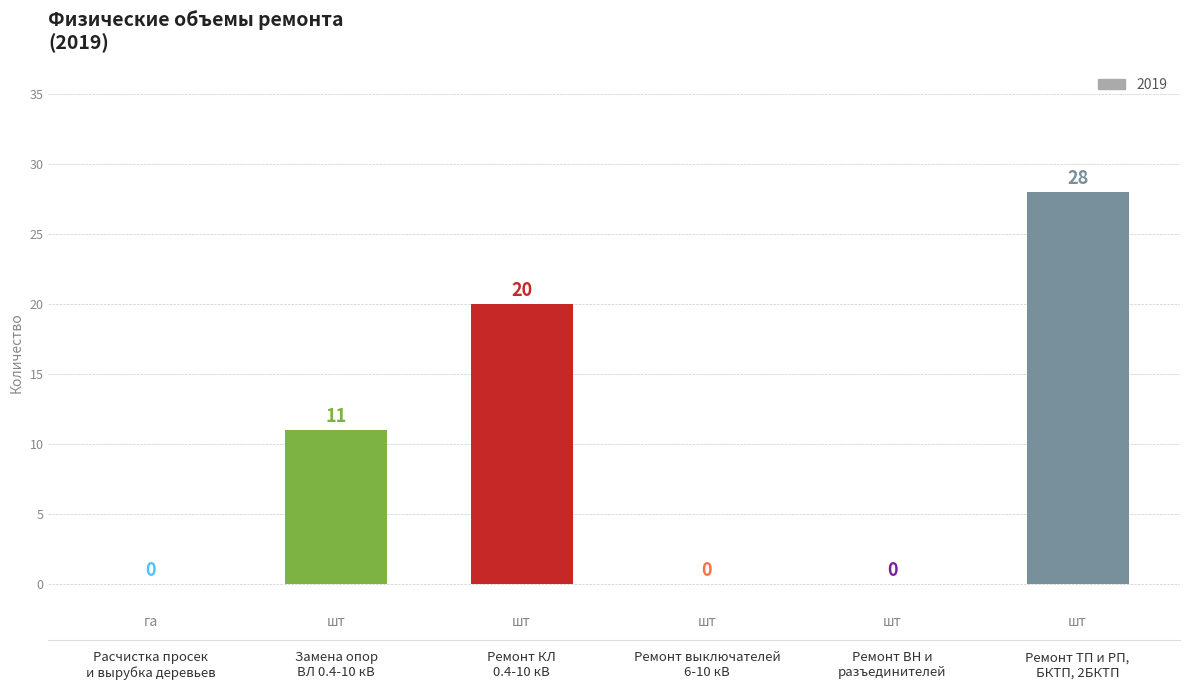

Is it true that the value at Расчистка просек
и вырубка деревьев is -15?

False